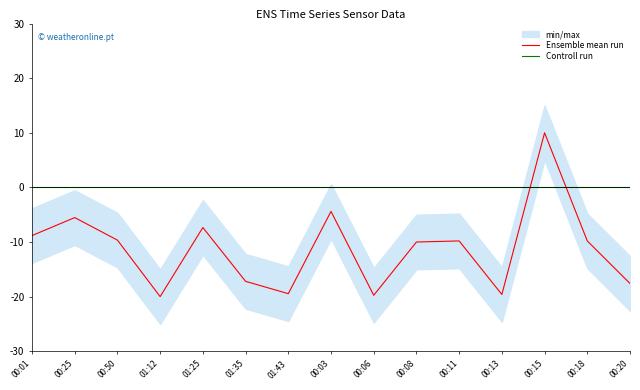

Is the value of Controll run at 01:25 greater than the value of Ensemble mean run at 00:50?

Yes